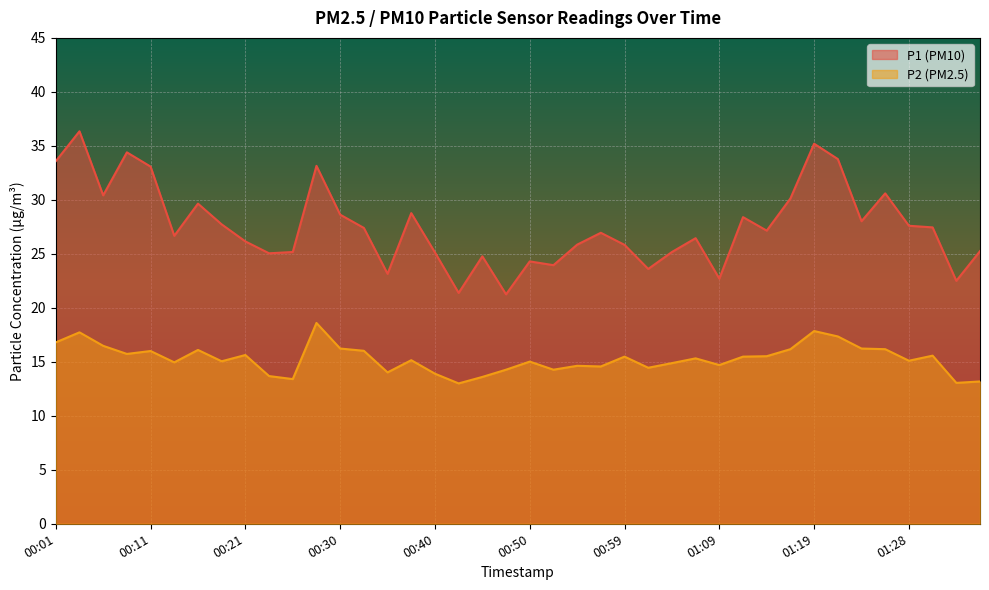

Reading left to right, what are all the values shown in this chart?

P1: 00:01=33.6	00:04=36.4	00:06=30.4	00:08=34.4	00:11=33.1	00:13=26.7	00:16=29.6	00:18=27.7	00:21=26.1	00:23=25.1	00:25=25.2	00:28=33.1	00:30=28.6	00:33=27.4	00:35=23.1	00:38=28.8	00:40=25.1	00:42=21.4	00:45=24.8	00:47=21.2	00:50=24.3	00:52=23.9	00:55=25.9	00:57=26.9	00:59=25.8	01:02=23.6	01:04=25.2	01:07=26.4	01:09=22.7	01:11=28.4	01:14=27.1	01:16=30.1	01:19=35.2	01:21=33.8	01:24=28.0	01:26=30.6	01:28=27.6	01:31=27.4	01:33=22.5	01:36=25.2
P2: 00:01=16.8	00:04=17.7	00:06=16.5	00:08=15.7	00:11=16.0	00:13=14.9	00:16=16.1	00:18=15.1	00:21=15.6	00:23=13.7	00:25=13.4	00:28=18.6	00:30=16.2	00:33=16.0	00:35=14.0	00:38=15.2	00:40=13.9	00:42=13.0	00:45=13.6	00:47=14.3	00:50=15.0	00:52=14.3	00:55=14.6	00:57=14.6	00:59=15.5	01:02=14.4	01:04=14.9	01:07=15.3	01:09=14.7	01:11=15.5	01:14=15.5	01:16=16.2	01:19=17.9	01:21=17.4	01:24=16.2	01:26=16.2	01:28=15.1	01:31=15.6	01:33=13.1	01:36=13.2